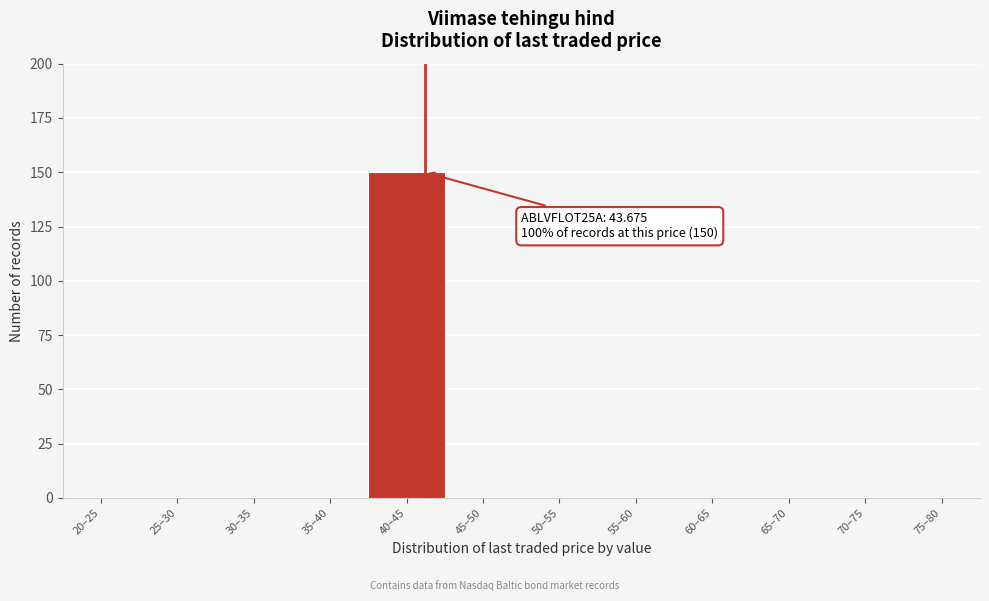

Reading left to right, what are all the values shown in this chart?

20–25=0	25–30=0	30–35=0	35–40=0	40–45=150	45–50=0	50–55=0	55–60=0	60–65=0	65–70=0	70–75=0	75–80=0